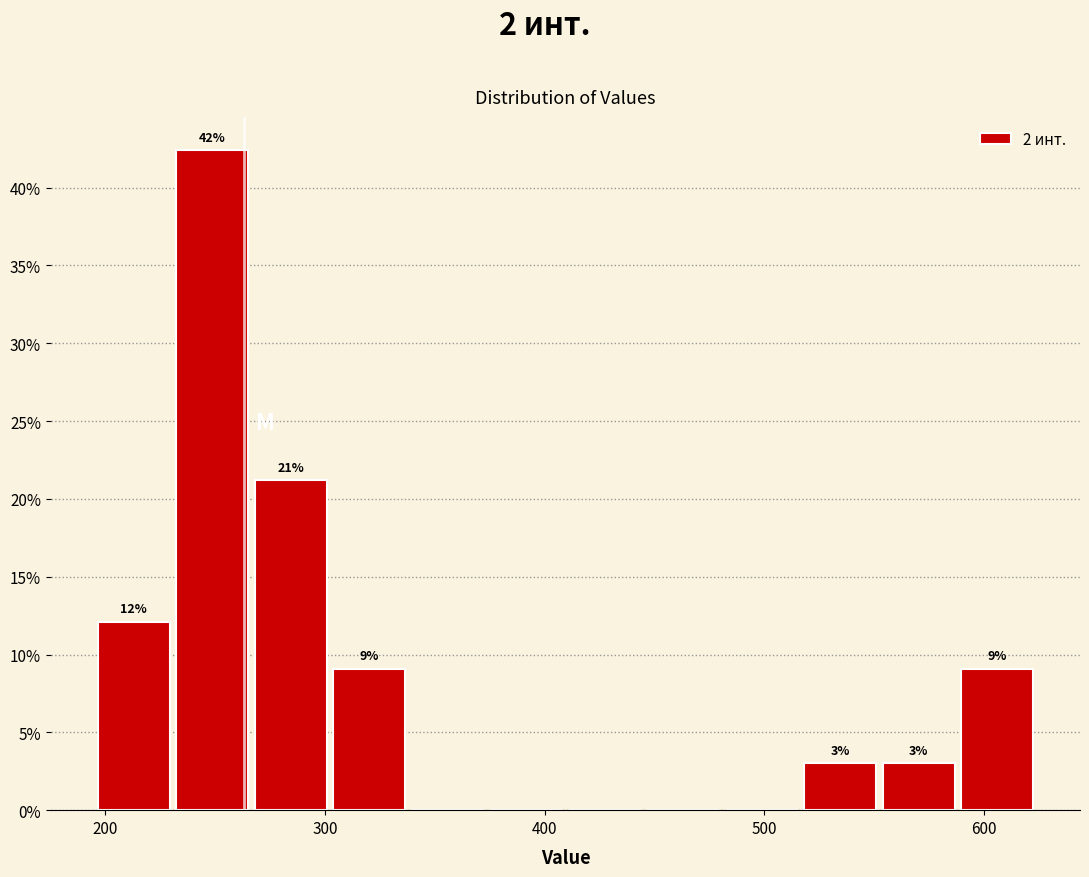

Read against the x-axis, roughly where is the centre of the tallest bar?

250